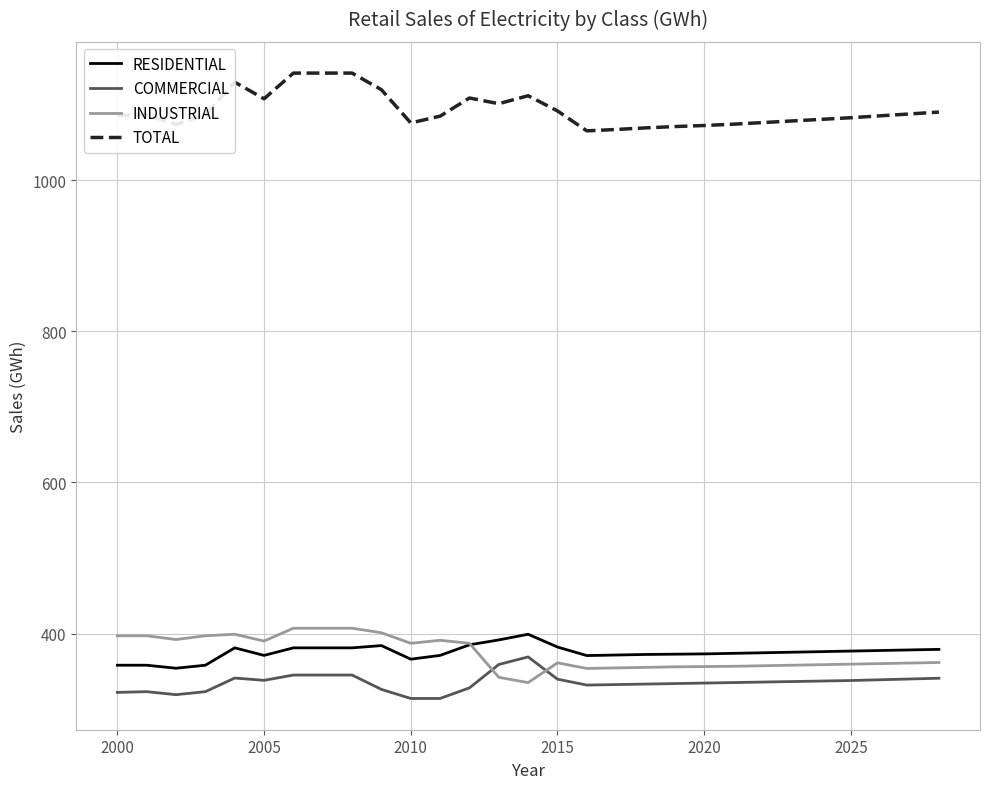

How many series are shown in this chart?

4